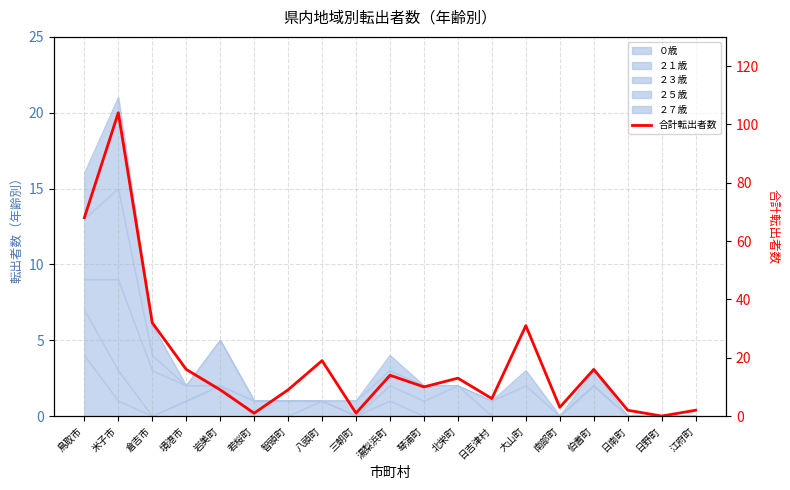

What position from the left is 琴浦町?

11